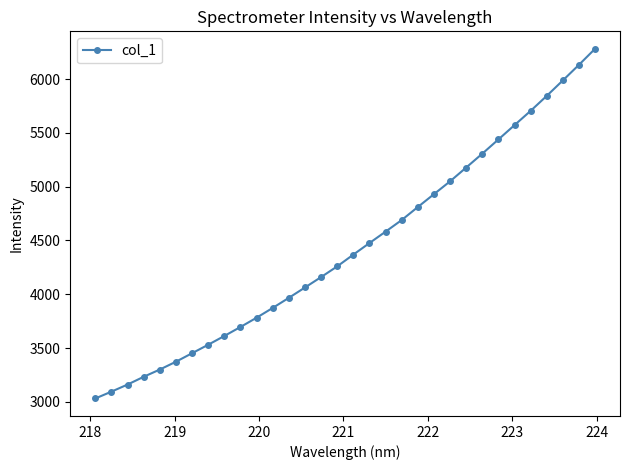

What is the value of the 32nd point from the left?

6281.1